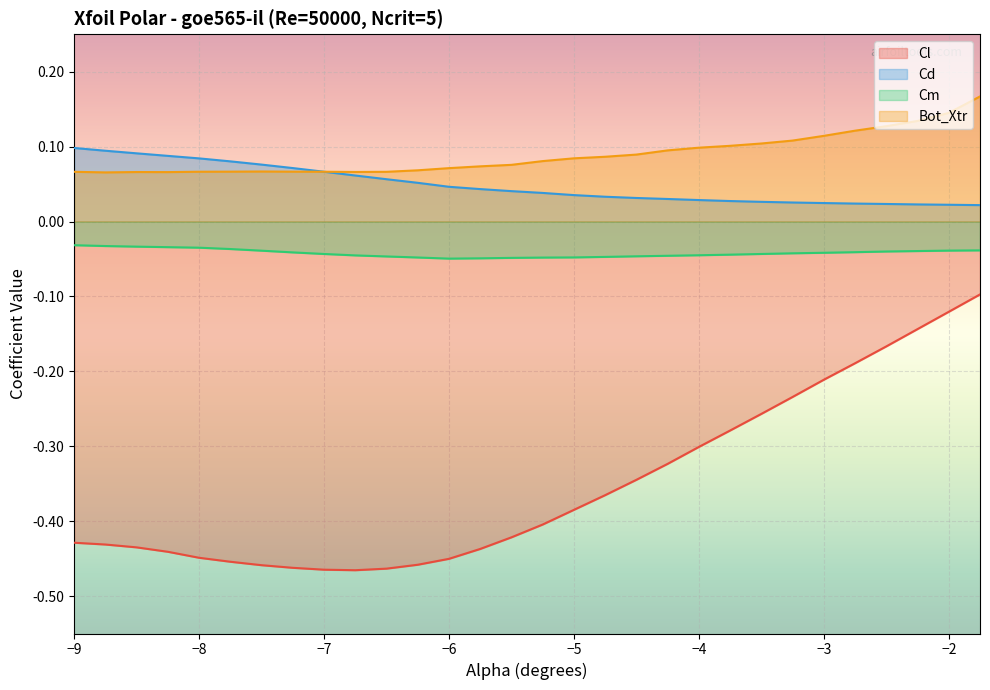

Rank the series by their maximum value, from lowest to highest.

Cl, Cm, Cd, Bot_Xtr